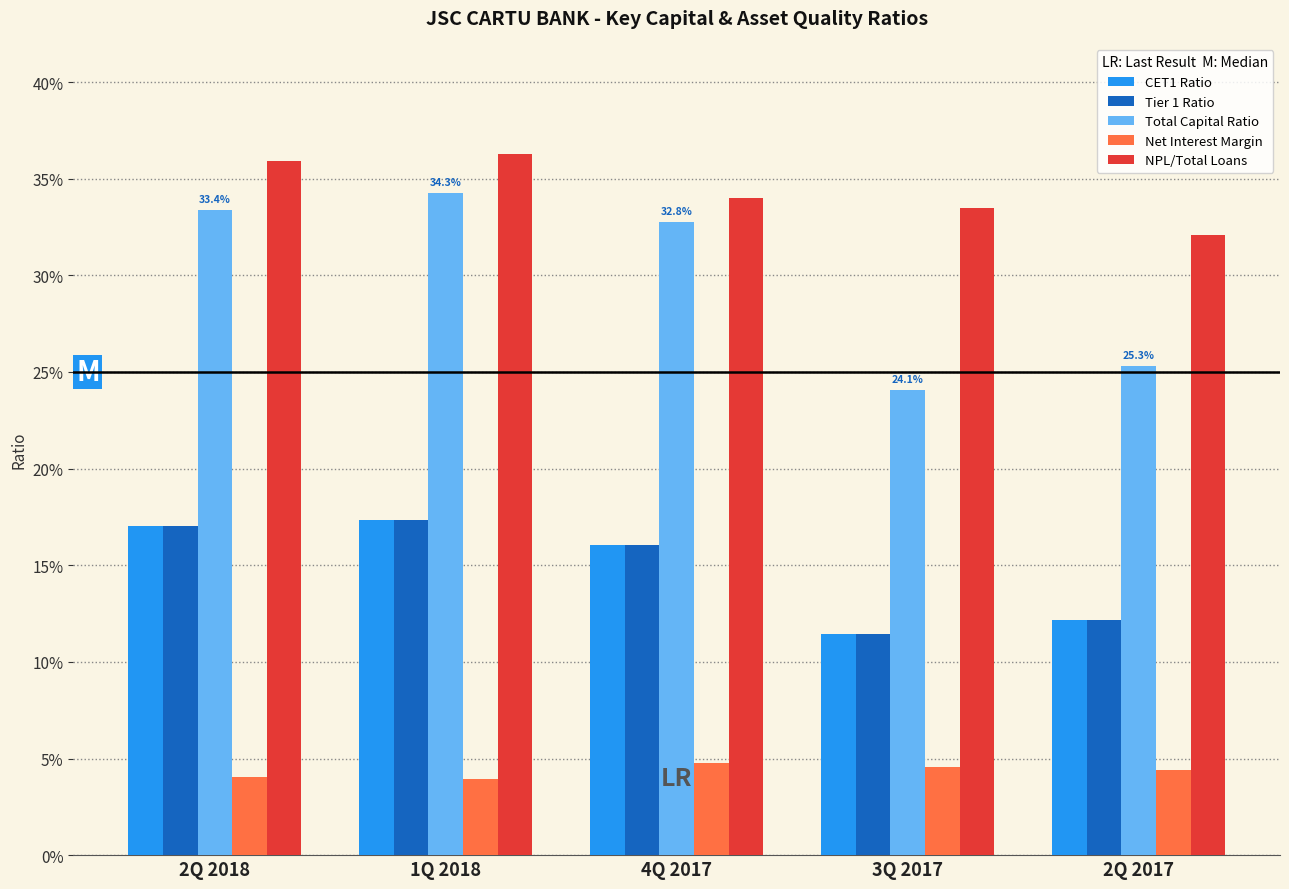

Are the bars grouped side by side (vs. stacked)?

Yes